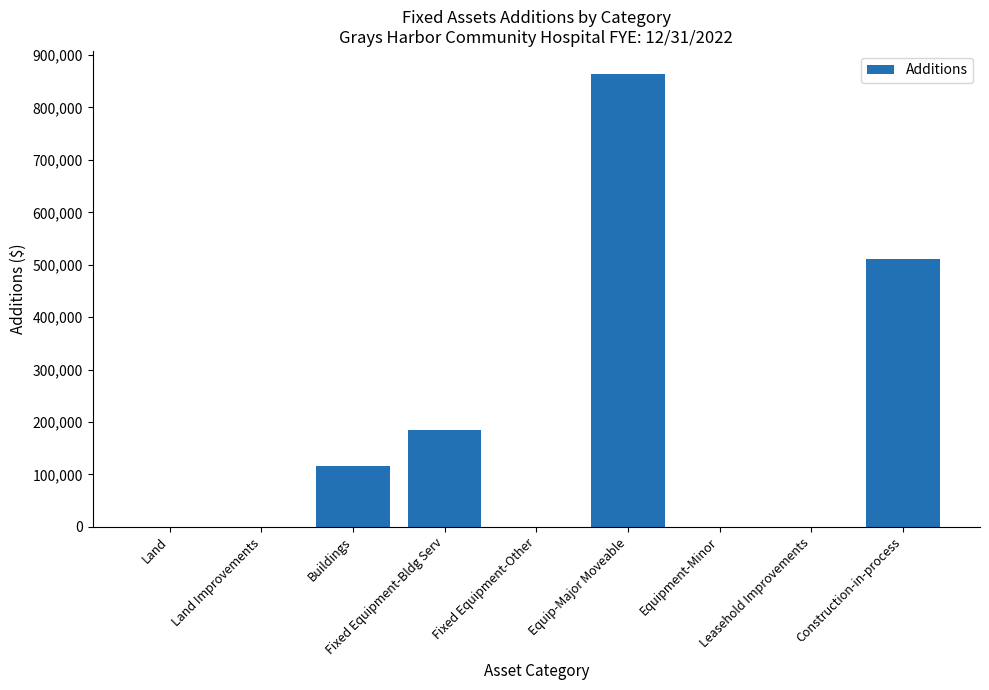

What is the greatest value displayed?

864550